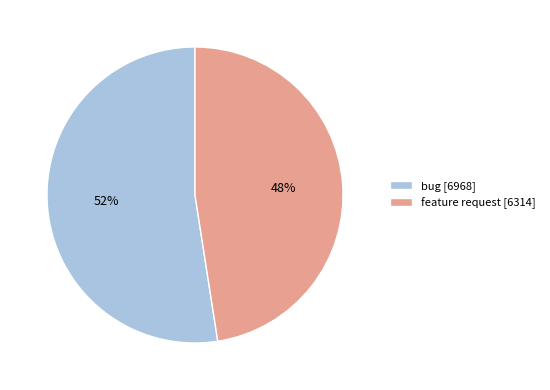

Count the number of slices in the pie.

2